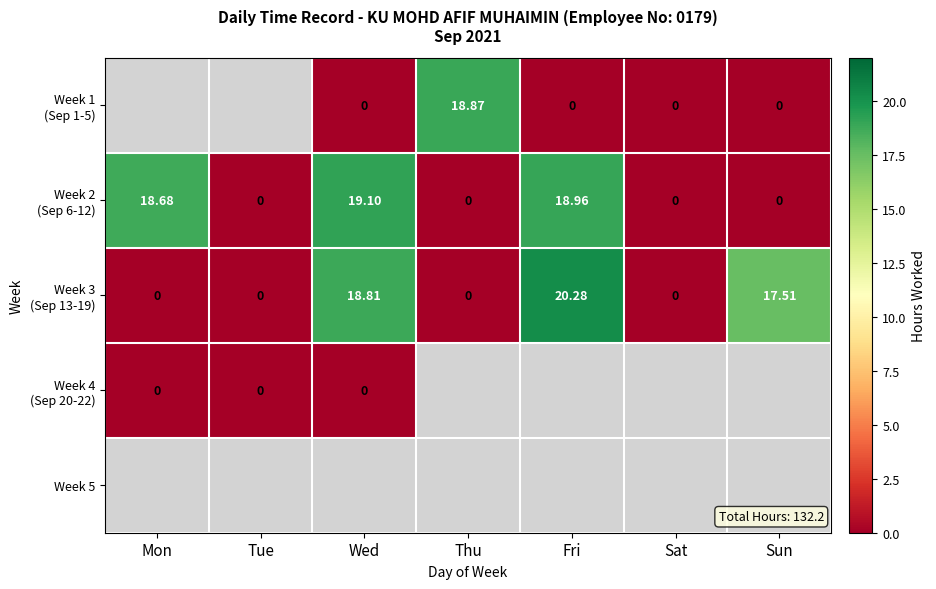

How many values in the Week 2 (Sep 6-12) series exceed 0?

3